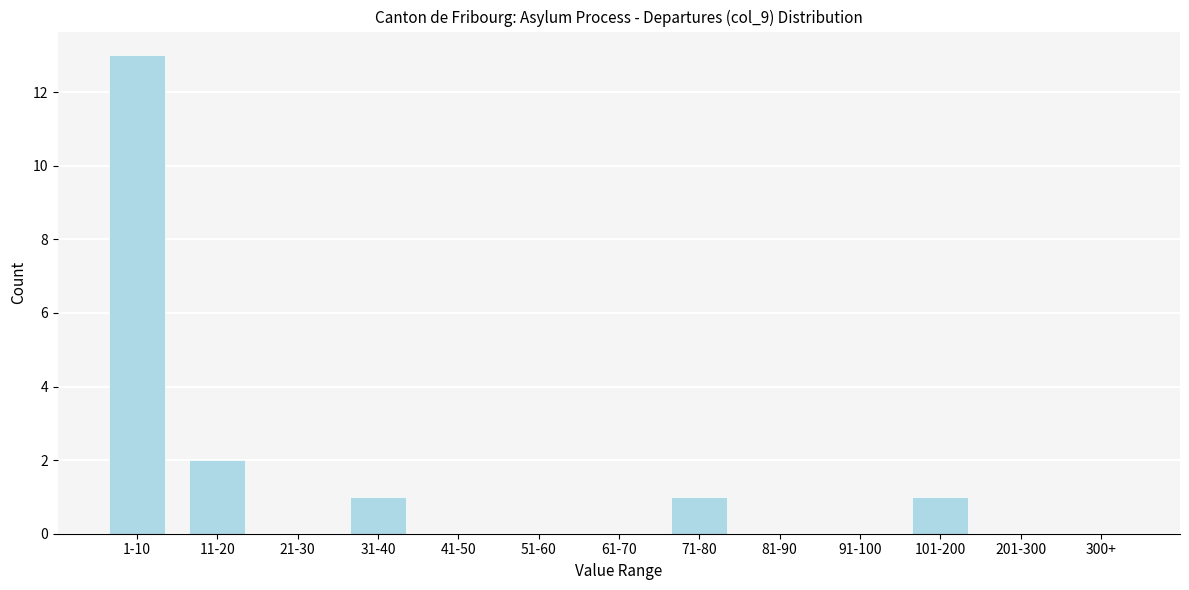

Reading left to right, transcribe all the data shown in this chart.

1-10=13	11-20=2	21-30=0	31-40=1	41-50=0	51-60=0	61-70=0	71-80=1	81-90=0	91-100=0	101-200=1	201-300=0	300+=0